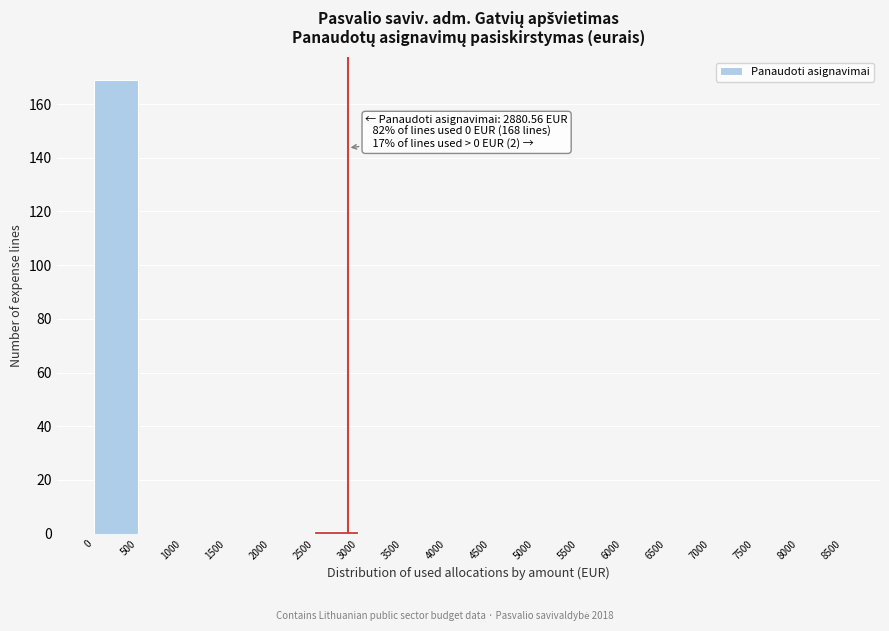

Over which range of the x-axis is the bar tallest?

0 to 500